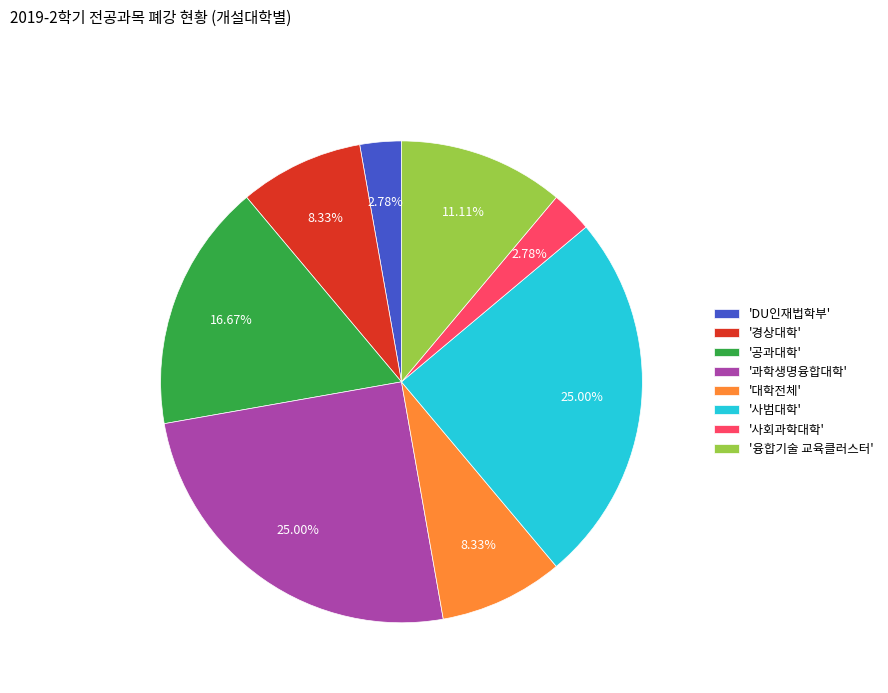

Does '대학전체' represent more than half of the total?

No